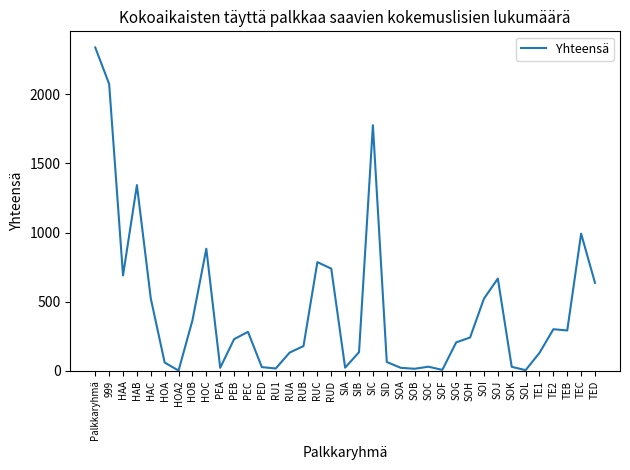

What is the greatest value displayed?

2338